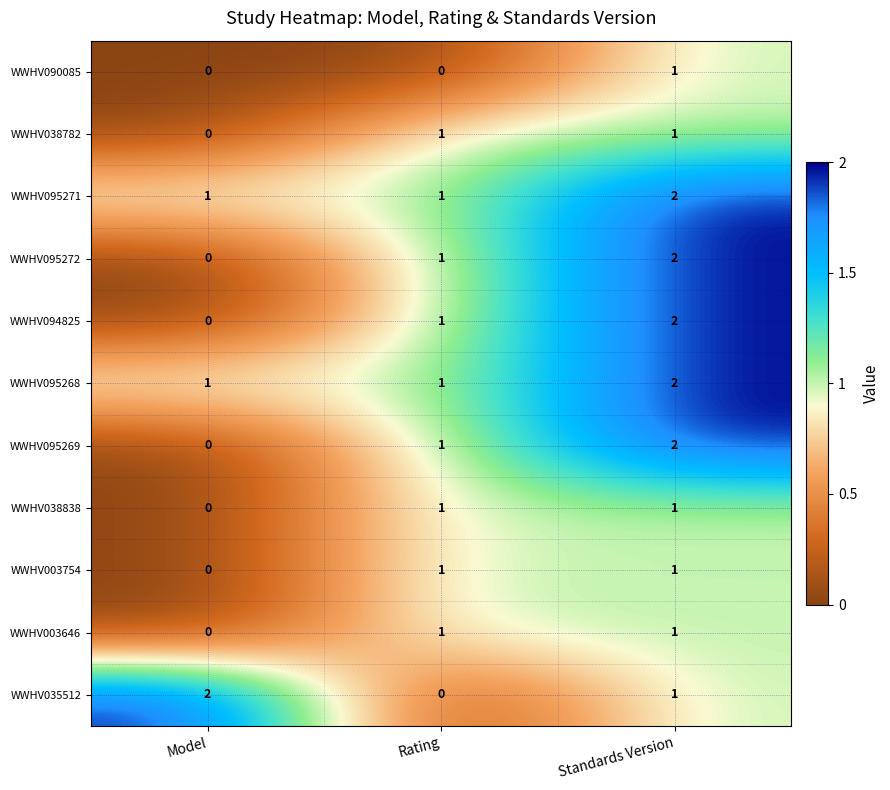

List the labels in order of WWHV035512 value, smallest first.

Rating, Standards Version, Model